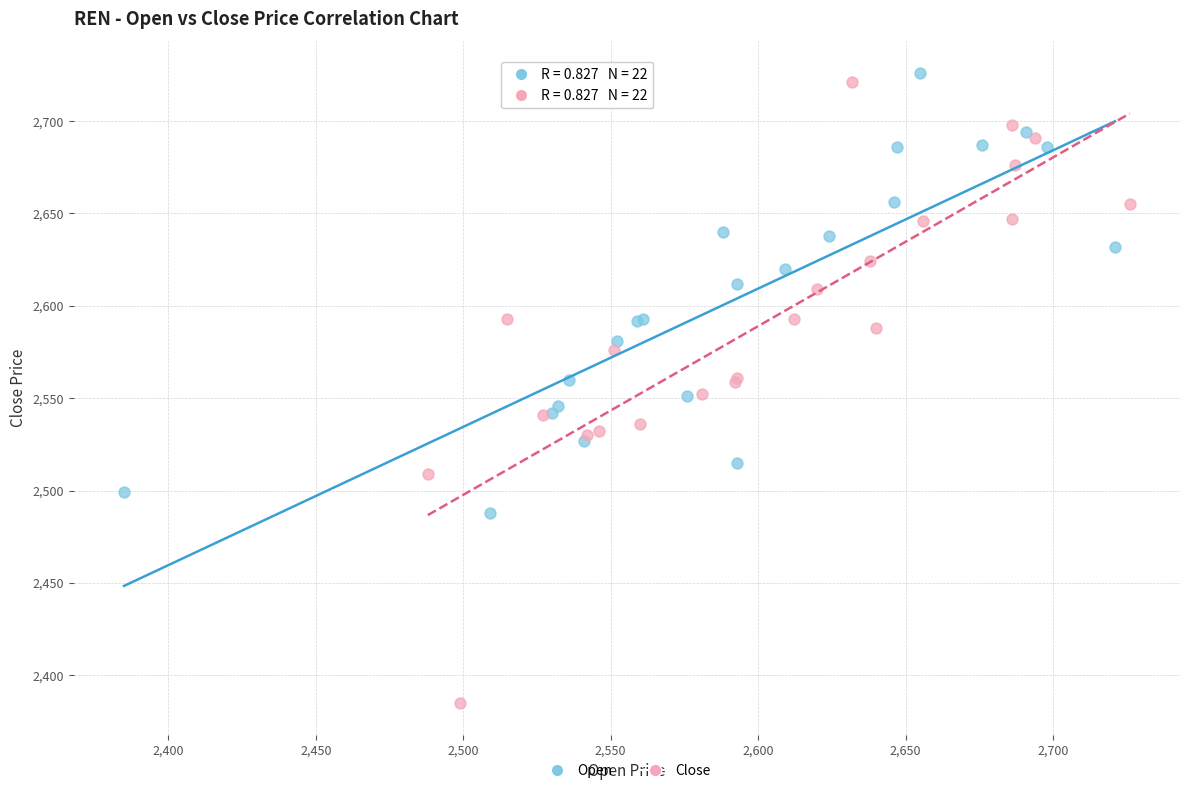

Which series has the widest spread of Y values?

Close